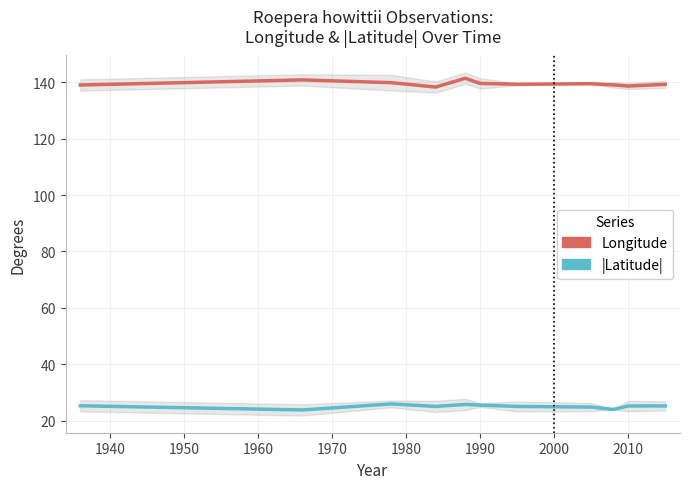

Is it true that |Latitude| equals 38.0 at 2010?

False